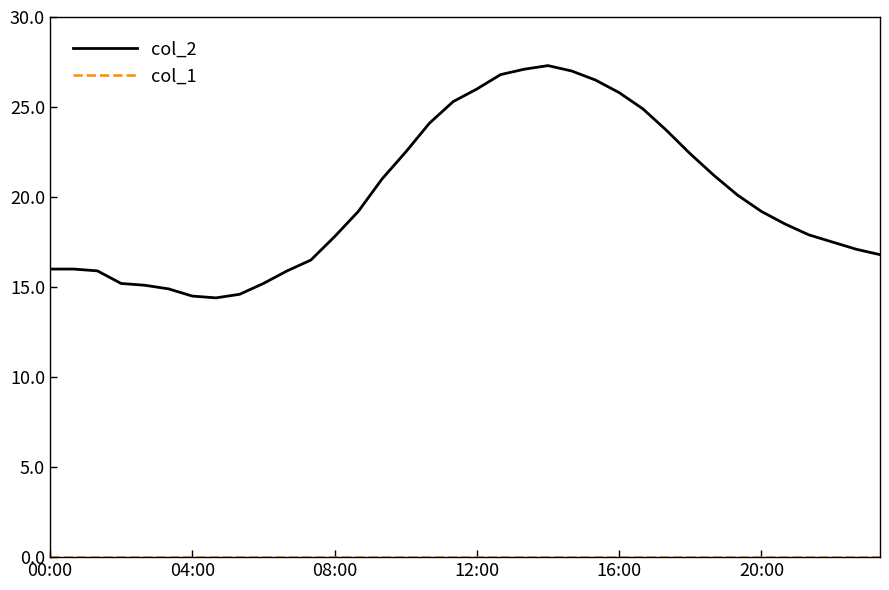

Does the chart display data point markers on the line(s)?

No